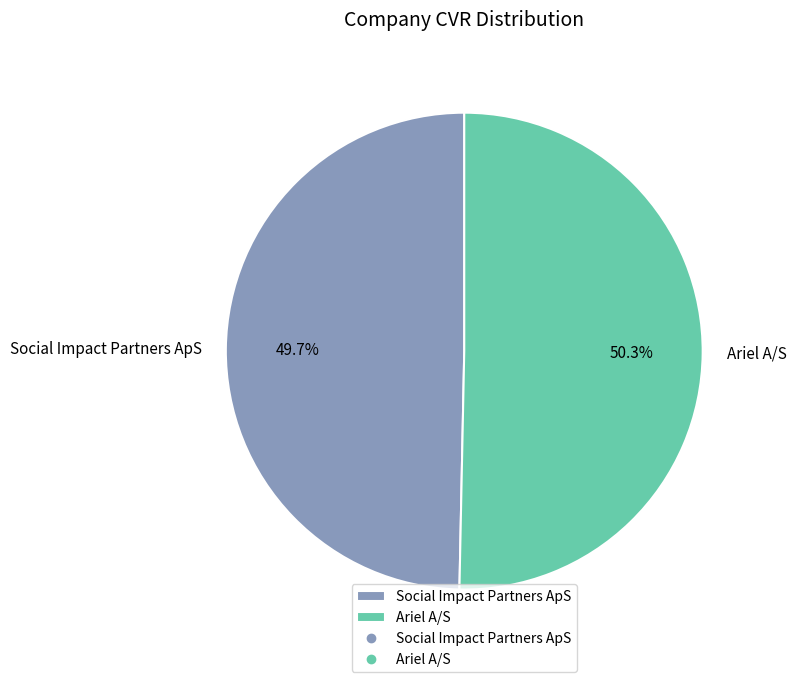

Between Ariel A/S and Social Impact Partners ApS, which is larger?

Ariel A/S